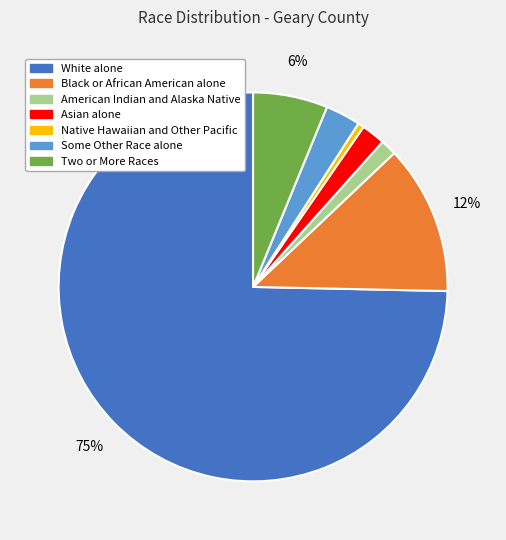

To the nearest percent, what is the difference between the Asian alone and White alone slice percentages?

73%